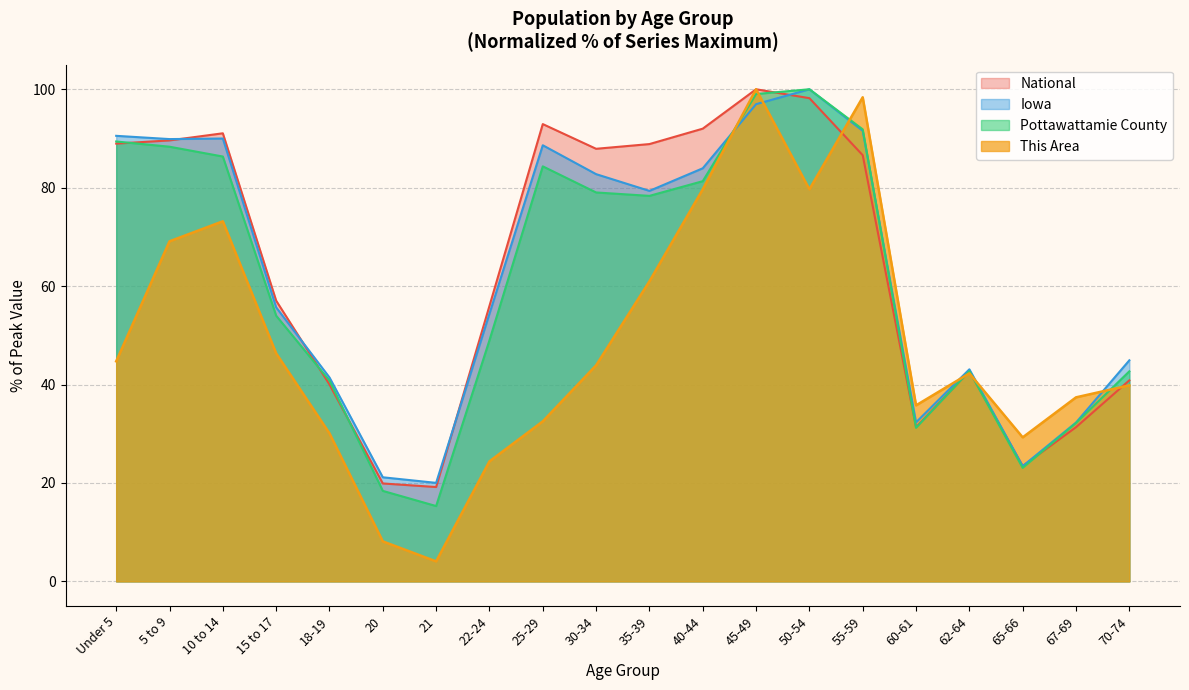

Which series has the largest total across all categories?

National